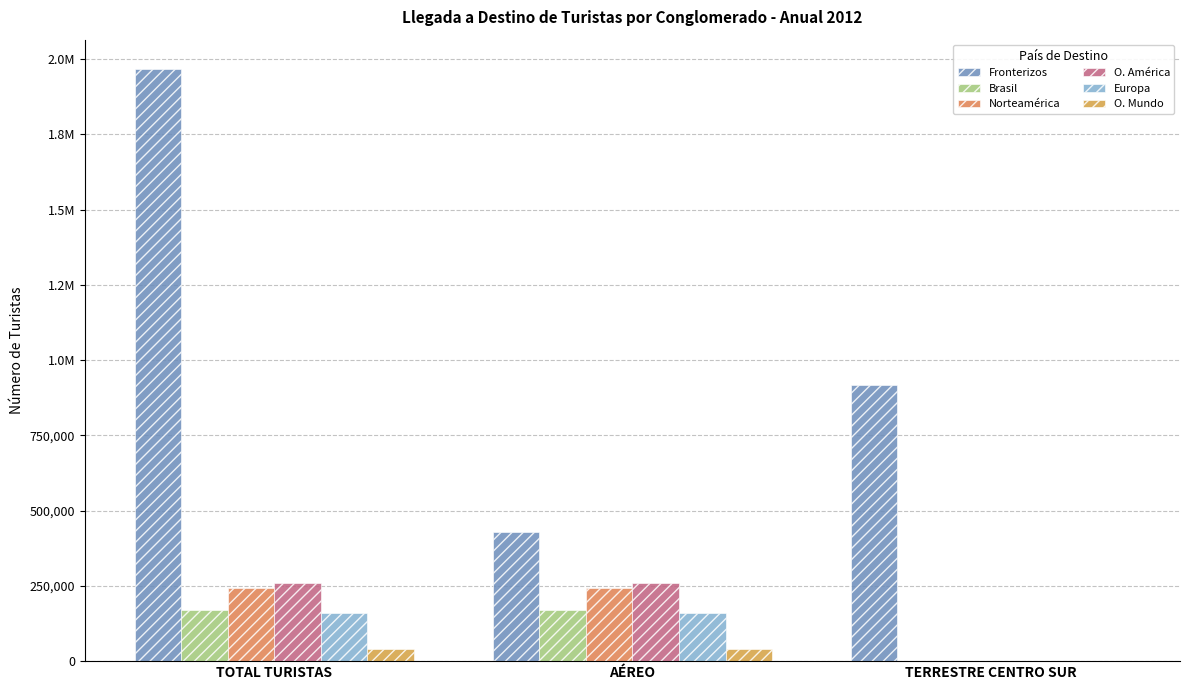

Are the bars horizontal?

No